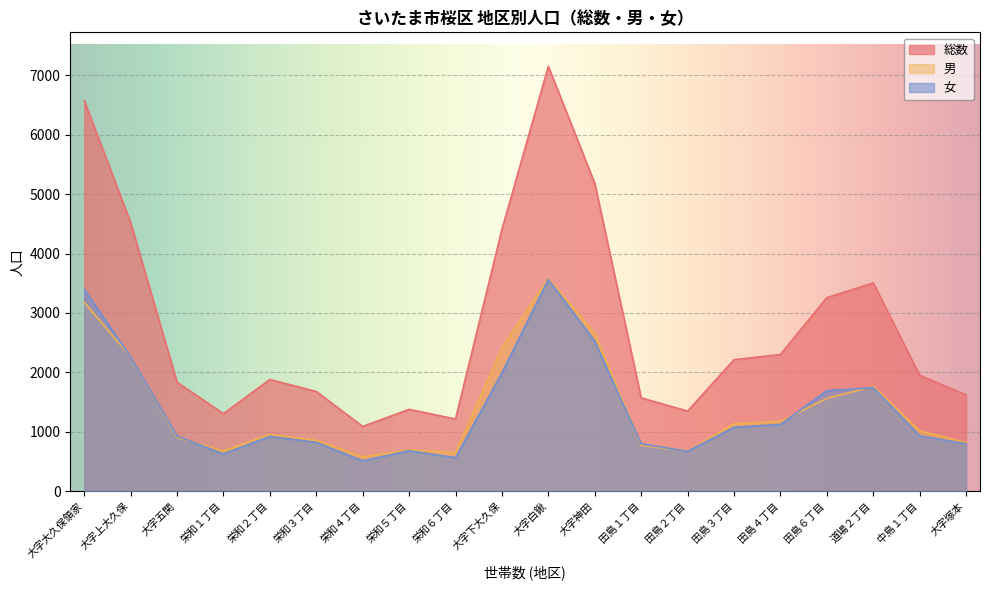

What is the spread (max minus min) of values at 田島２丁目?

677